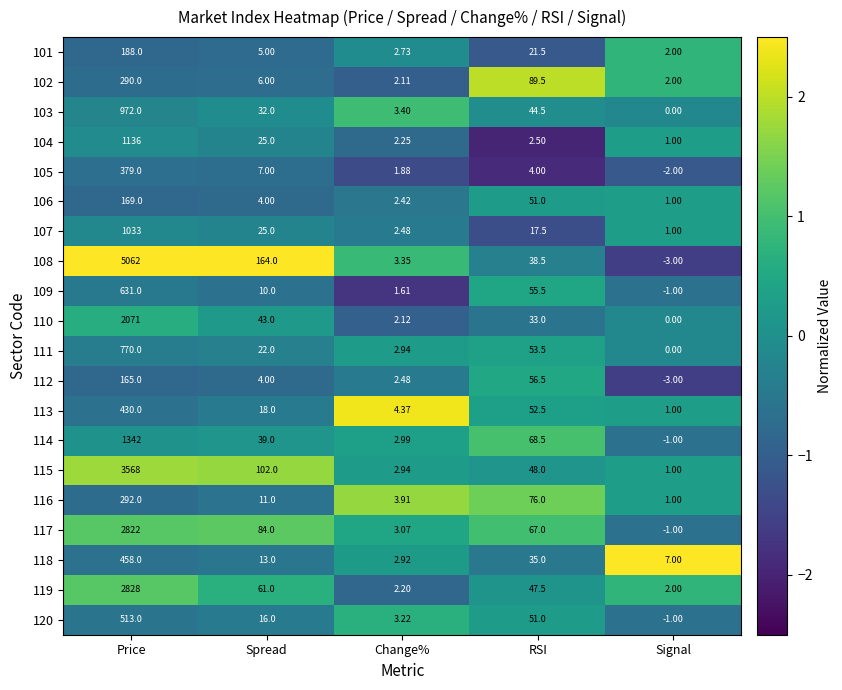

Between Price and Spread, which series saw the biggest shift?

108